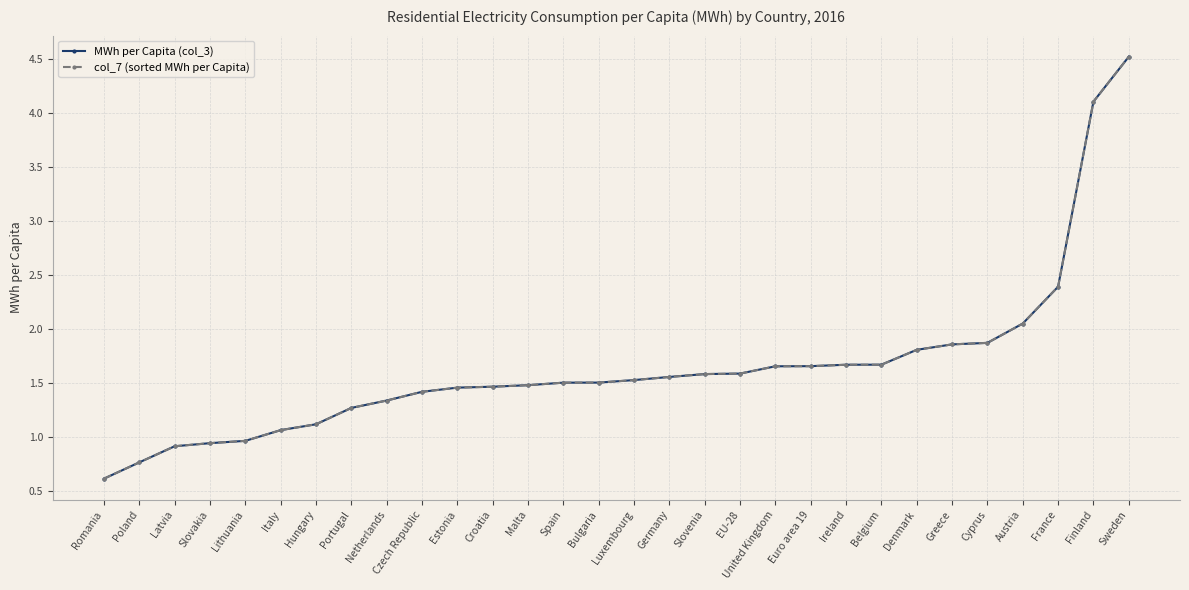

Does the chart have visible grid lines?

Yes